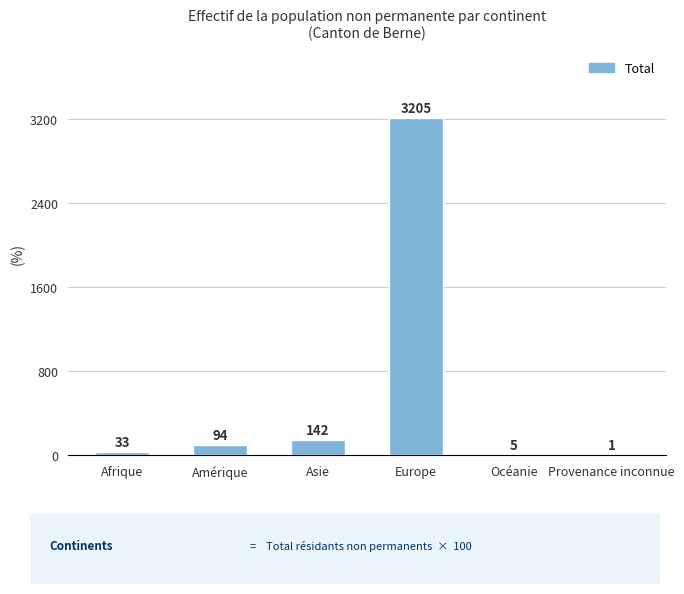

Between Afrique and Provenance inconnue, which is larger?

Afrique